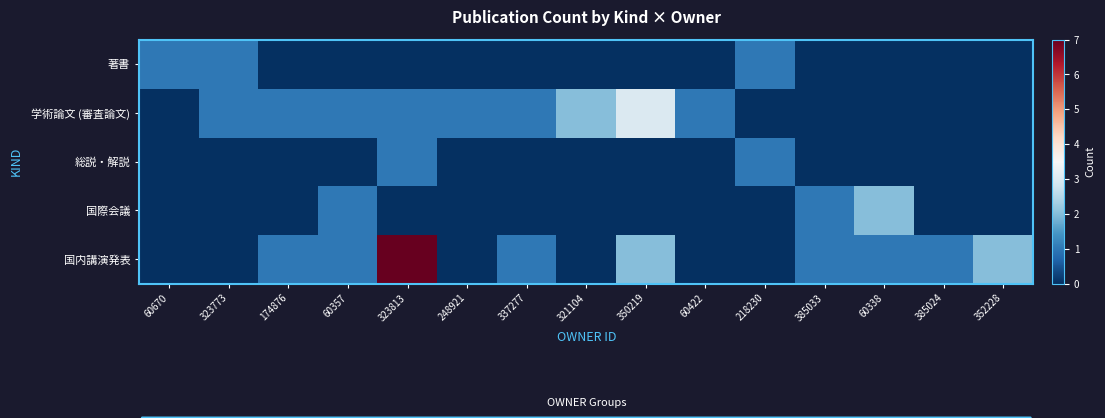

Which series changed the most between 248921 and 60422?

著書